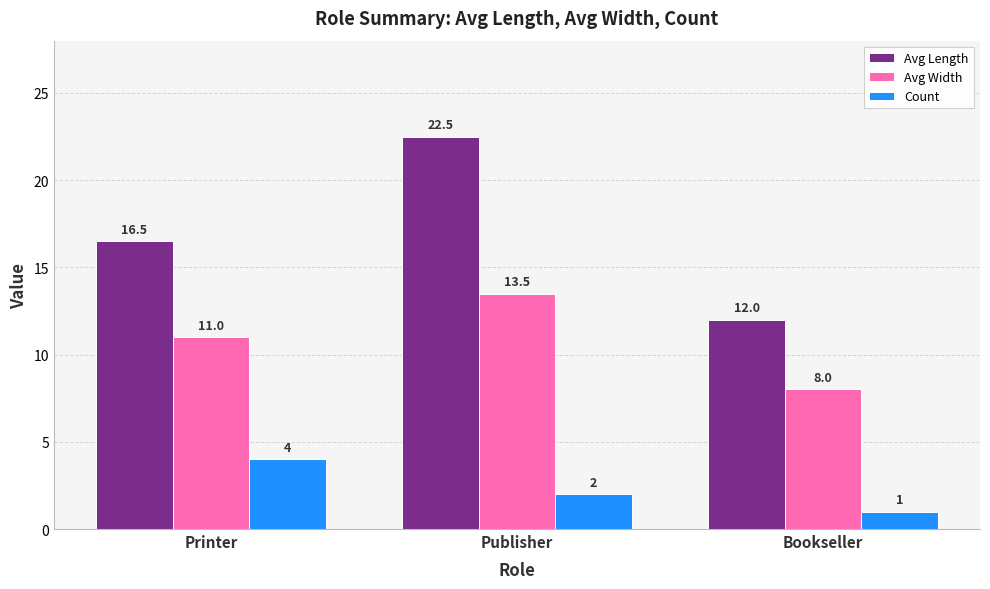

Which label corresponds to the smallest value in the chart?

Bookseller